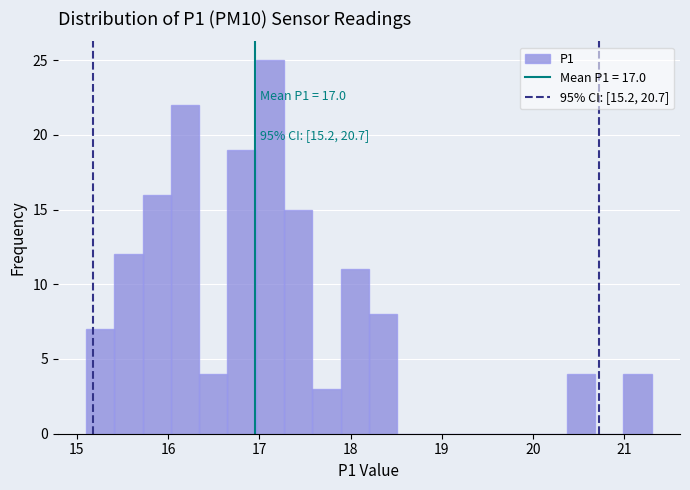

Around what value on the x-axis is the tallest bar? Give the approximate position of its centre, as read against the axis.

17.1